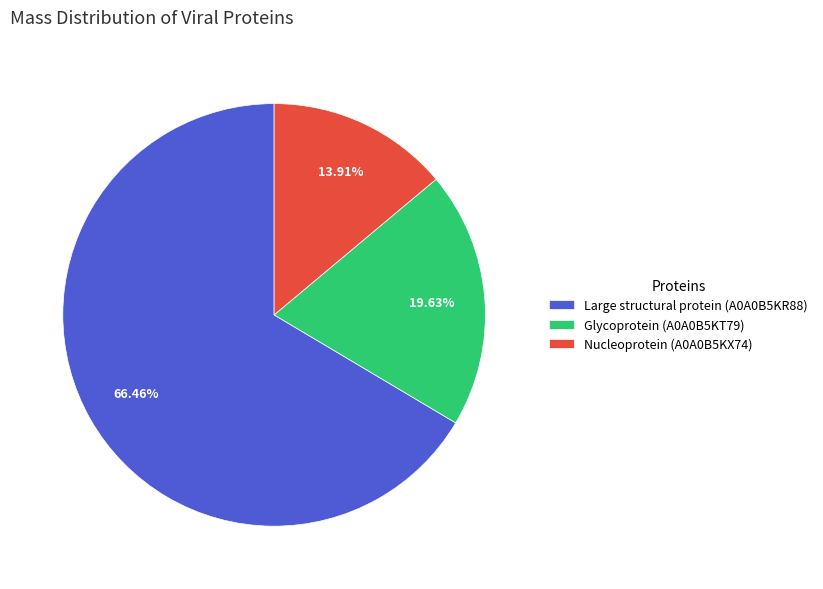

How many slices are in this pie chart?

3